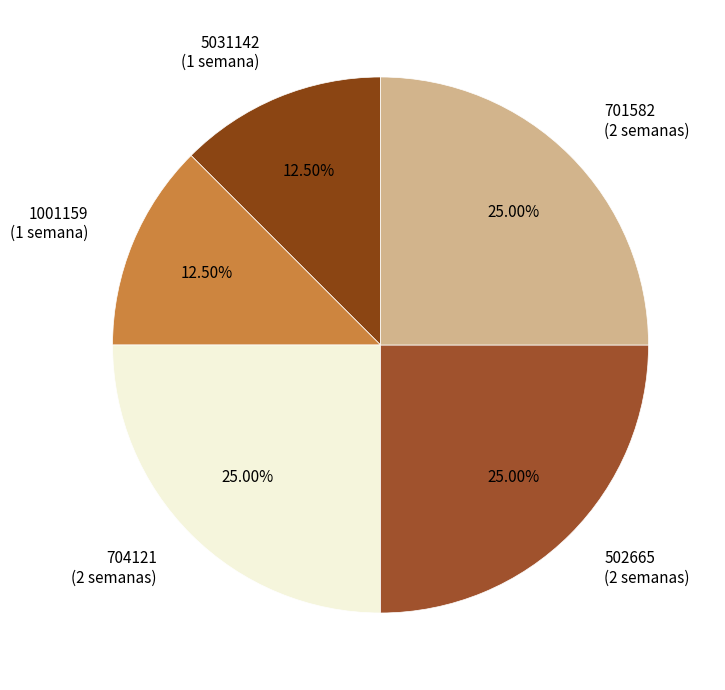

What is the ratio of the value at 704121 (2 semanas) to the value at 701582 (2 semanas)?

1.0